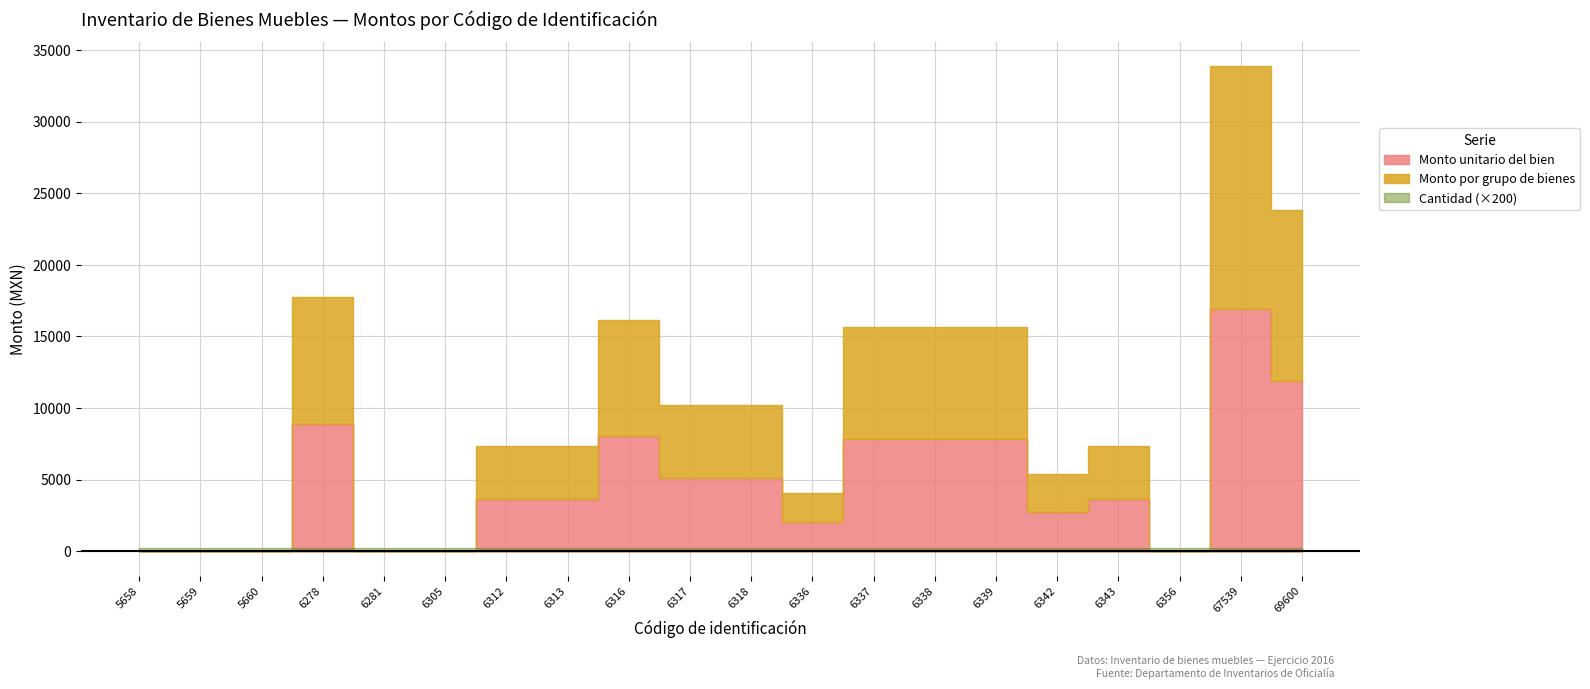

At which label is Monto por grupo de bienes closest to 8464?

6316